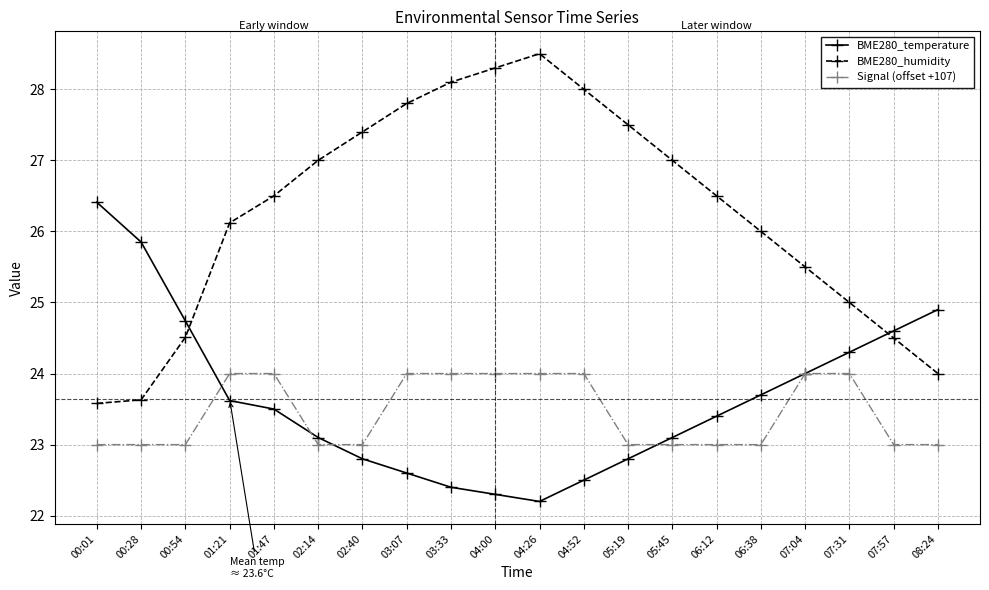

What is the sum of the Signal (offset +107) values at 05:45 and 04:26?

47.0